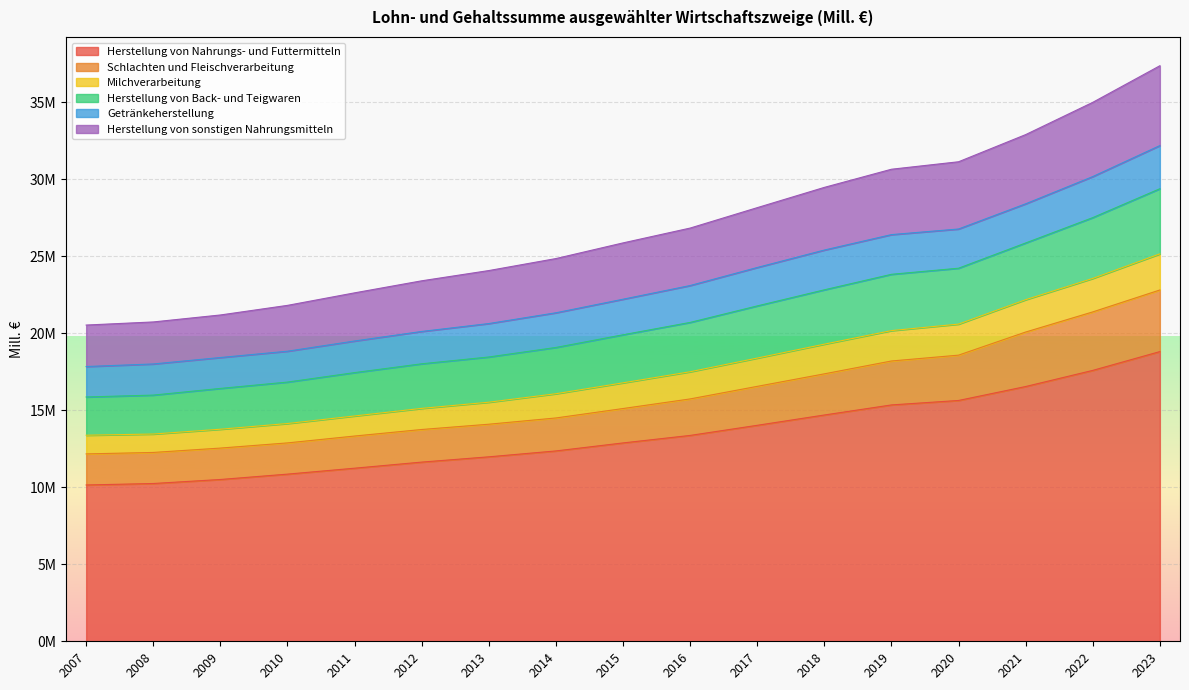

Does the chart display data point markers on the line(s)?

No